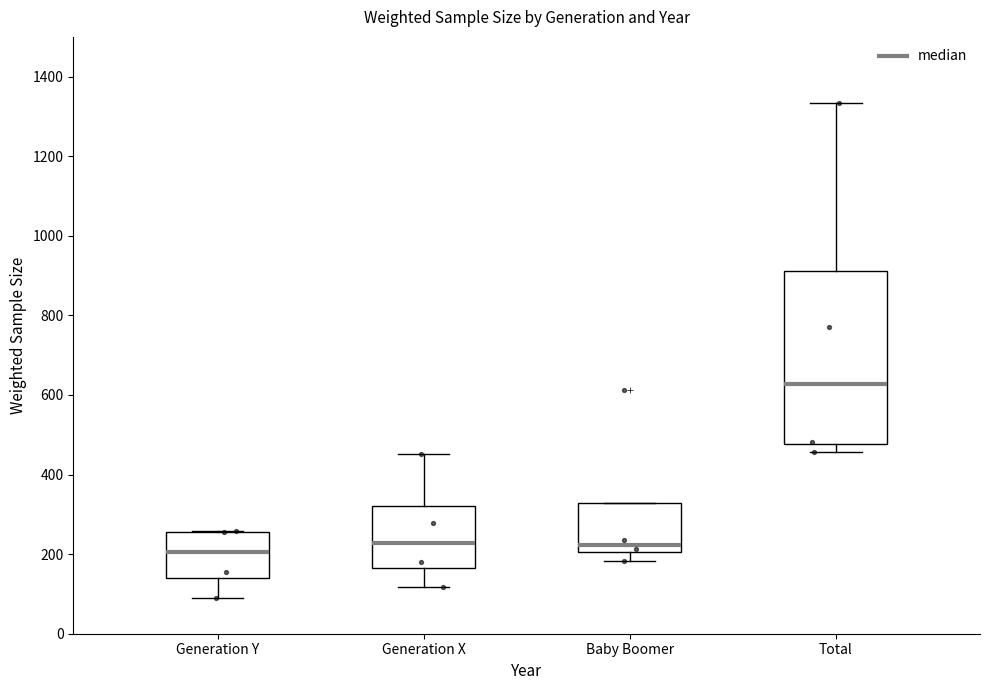

Reading left to right, transcribe this box plot: for each box, give where its median line is, the range the box spans, and where its two whiskers end, as read against the y-axis. The values are not printed on the chart, so give them approximately, as read against the axis.

Generation Y: median 200, box 140 to 260, whiskers 100 to 260
Generation X: median 220, box 160 to 320, whiskers 120 to 460
Baby Boomer: median 220, box 200 to 320, whiskers 180 to 320
Total: median 620, box 480 to 920, whiskers 460 to 1340